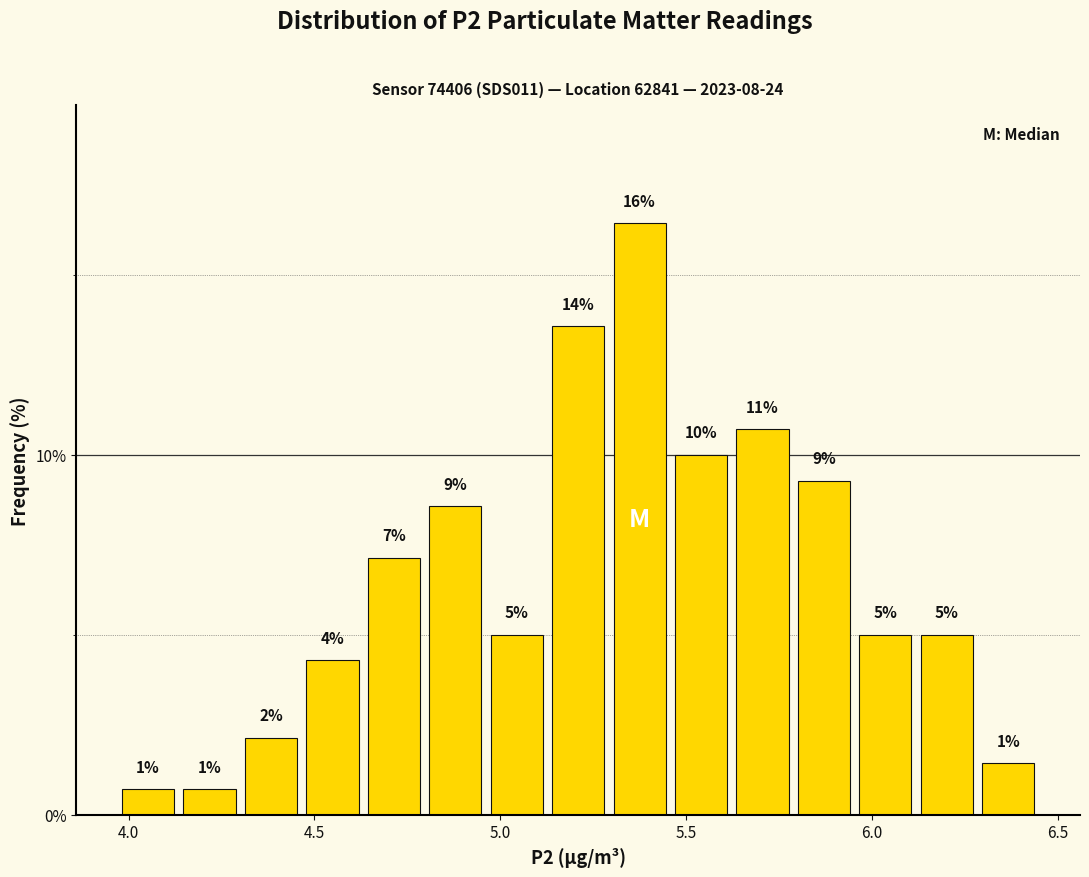

Around what value on the x-axis is the tallest bar? Give the approximate position of its centre, as read against the axis.

5.40